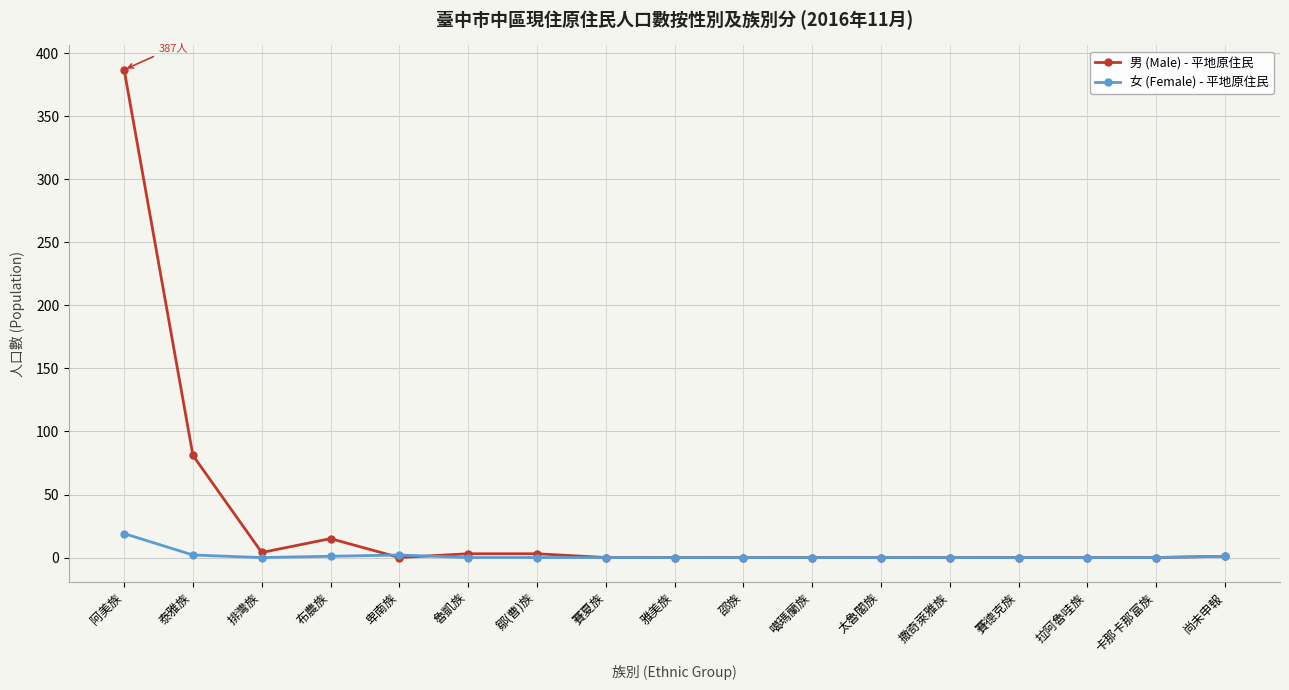

Which label corresponds to the largest value in the chart?

阿美族